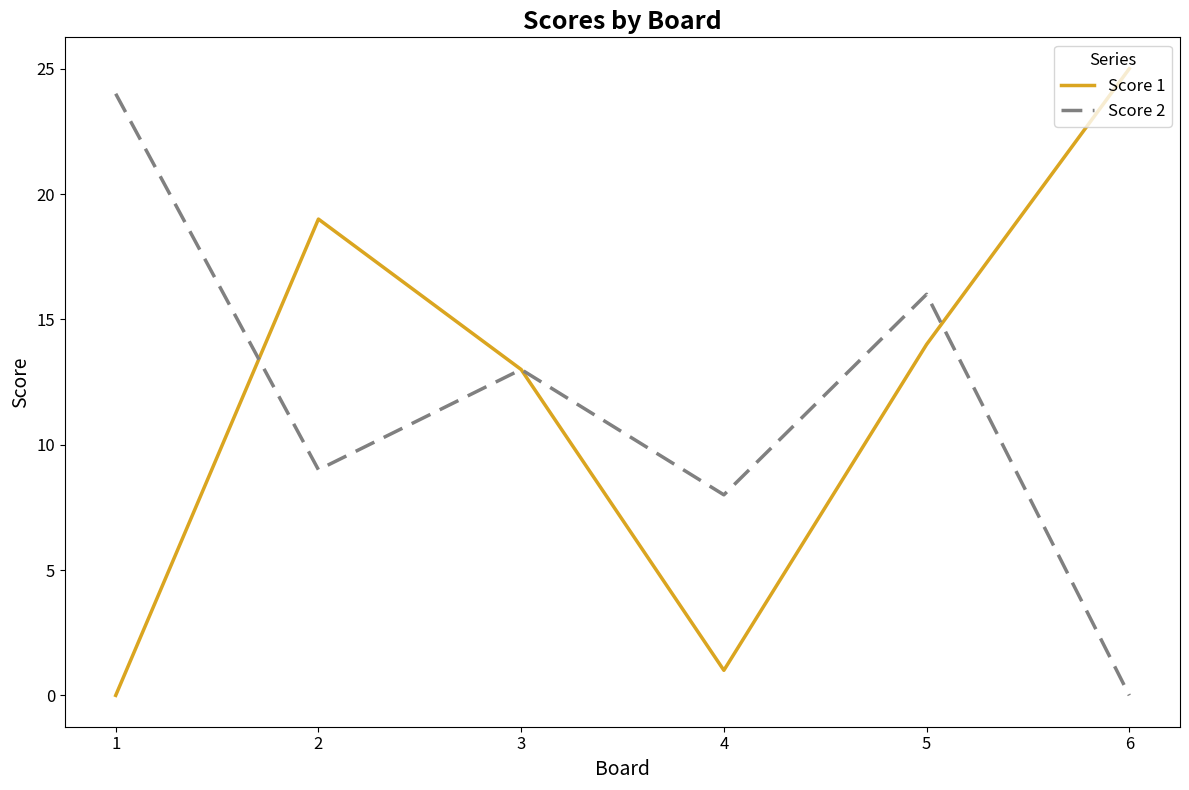

Does the chart display data point markers on the line(s)?

No